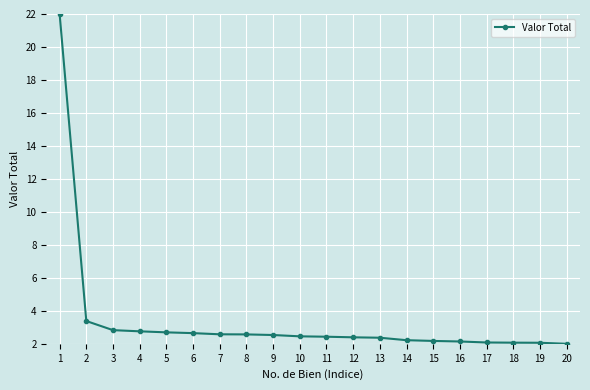

What is the maximum value shown in the chart?

22.0